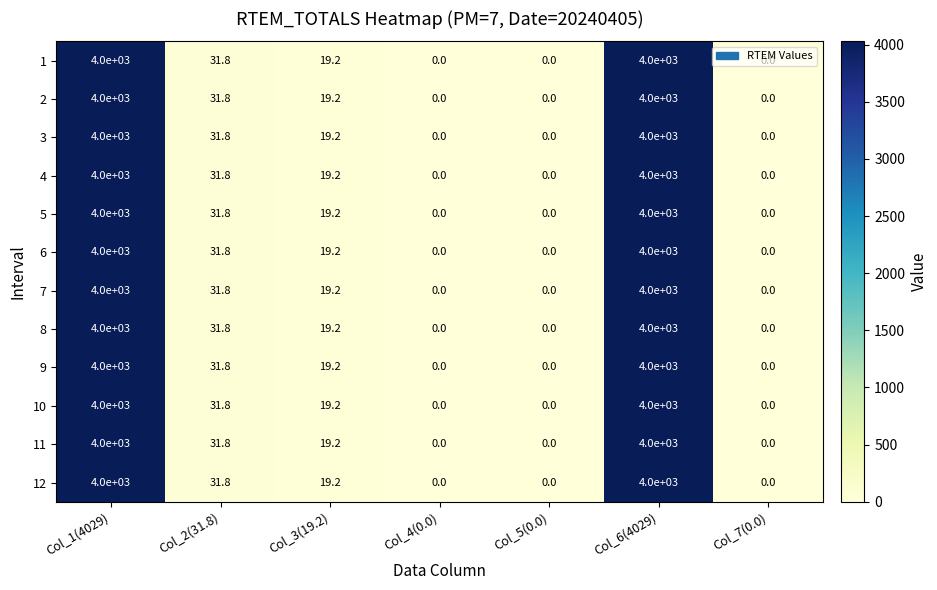

Where is 1 nearest to the value 2000?

Col_2(31.8)